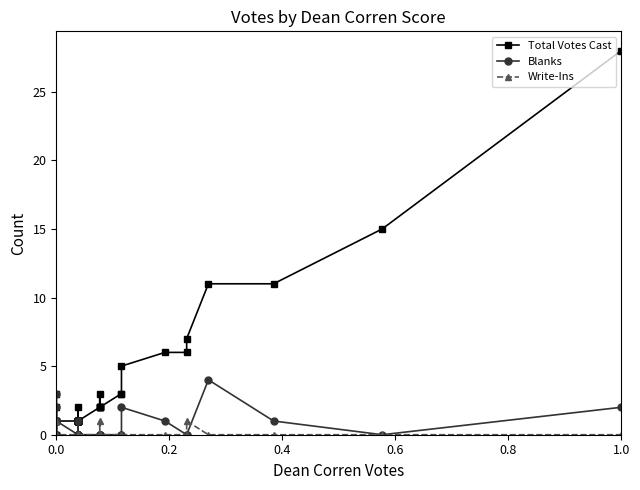

Is the value of Total Votes Cast at 6 greater than the value of Blanks at 28?

No